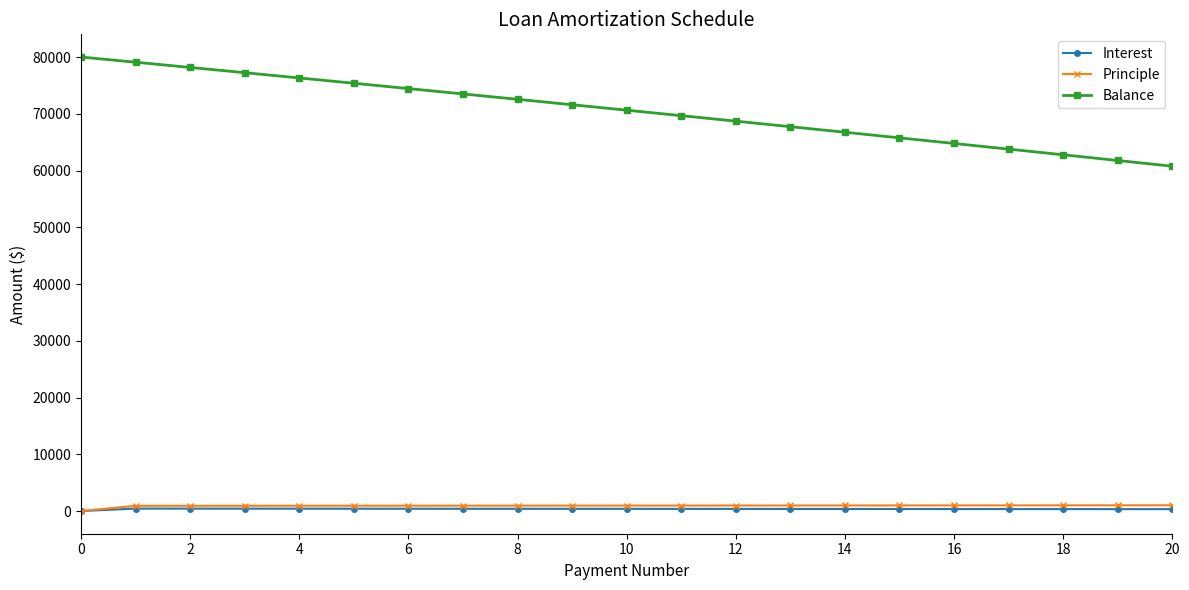

What is the difference between the maximum and minimum values in the Principle series?

1011.6